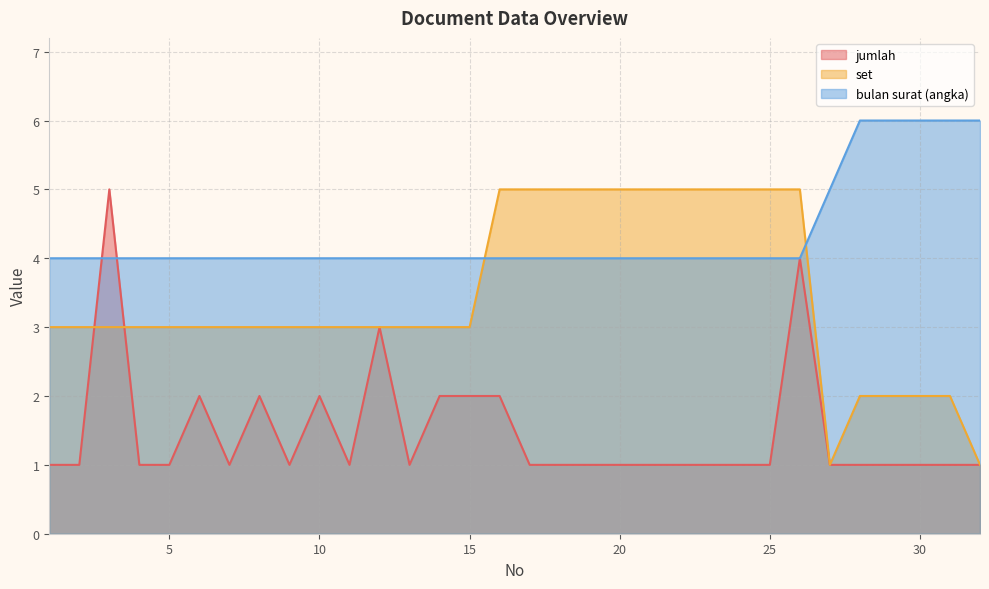

What is the sum of the set values at 12 and 19?

8